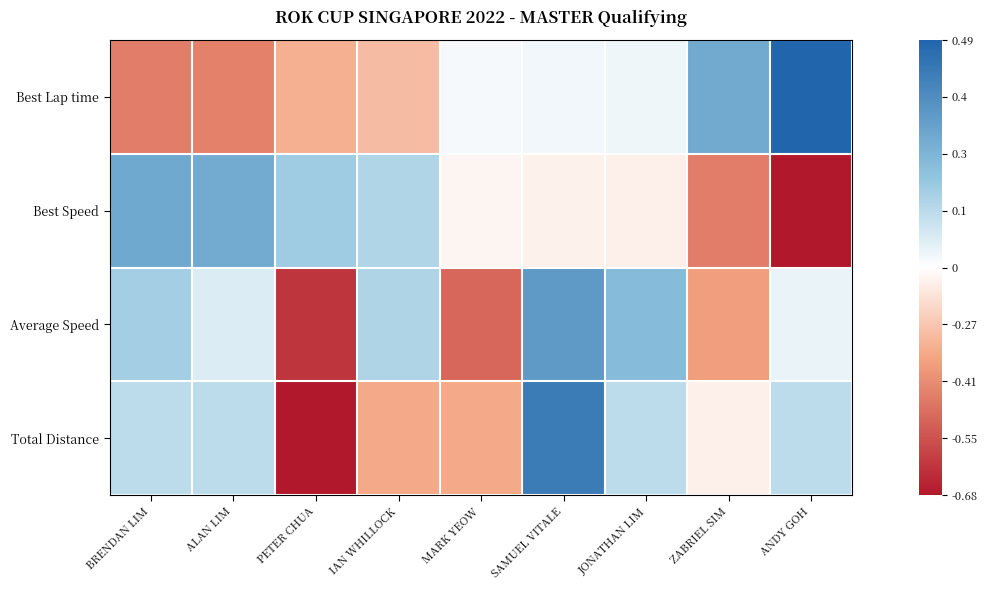

What is the greatest value displayed?

2.1